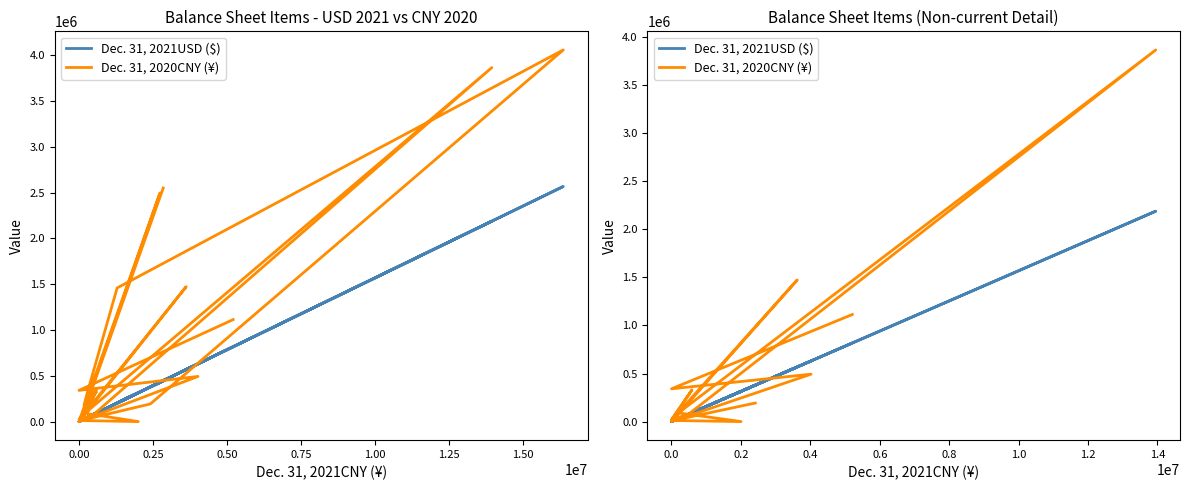

Which category has the lowest value in the Dec. 31, 2020CNY (¥) series?

15